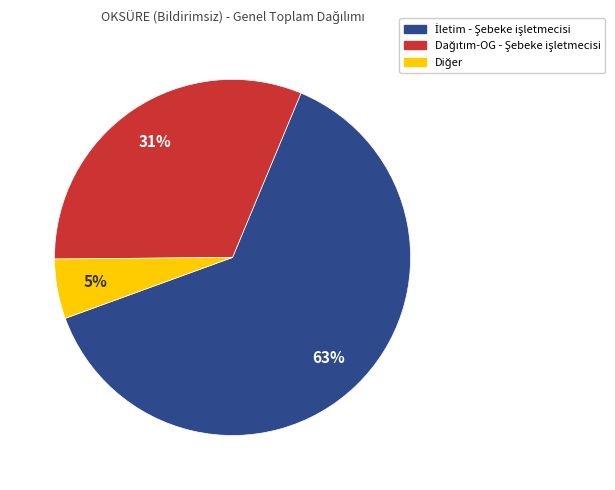

To the nearest percent, what is the average slice percentage?

33%